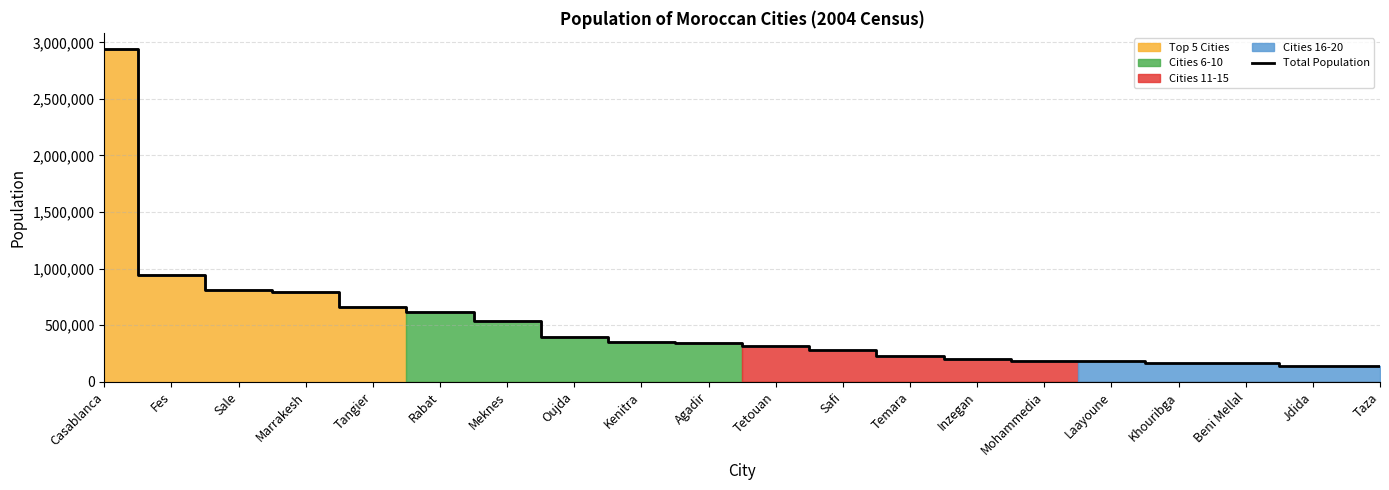

What is the difference between the values at Temara and Tangier?

439211